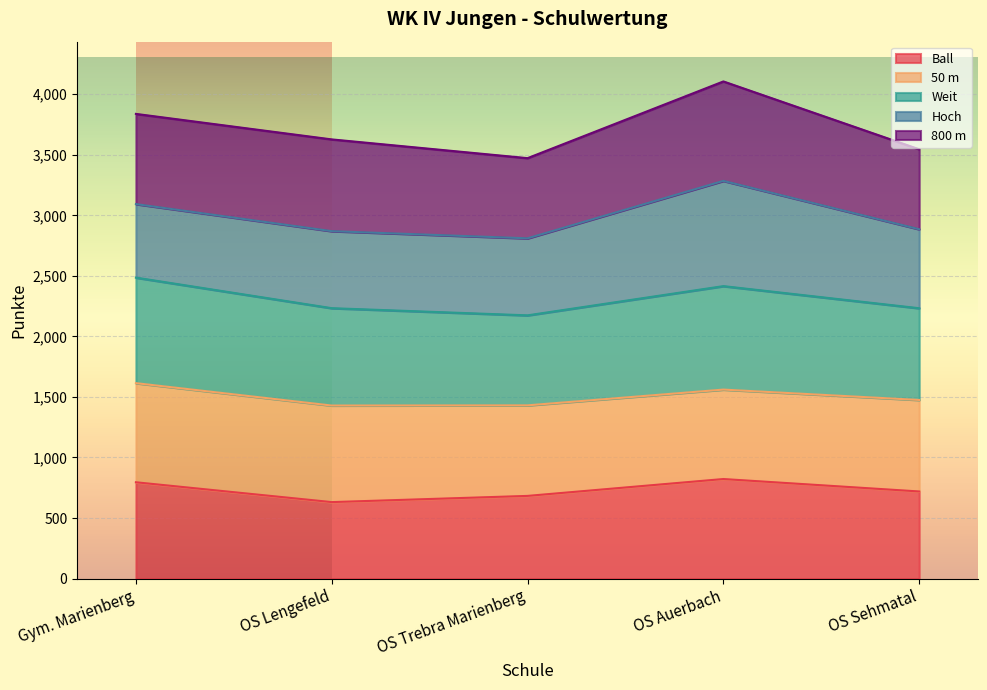

Is it true that Ball equals 1054.0 at OS Lengefeld?

False